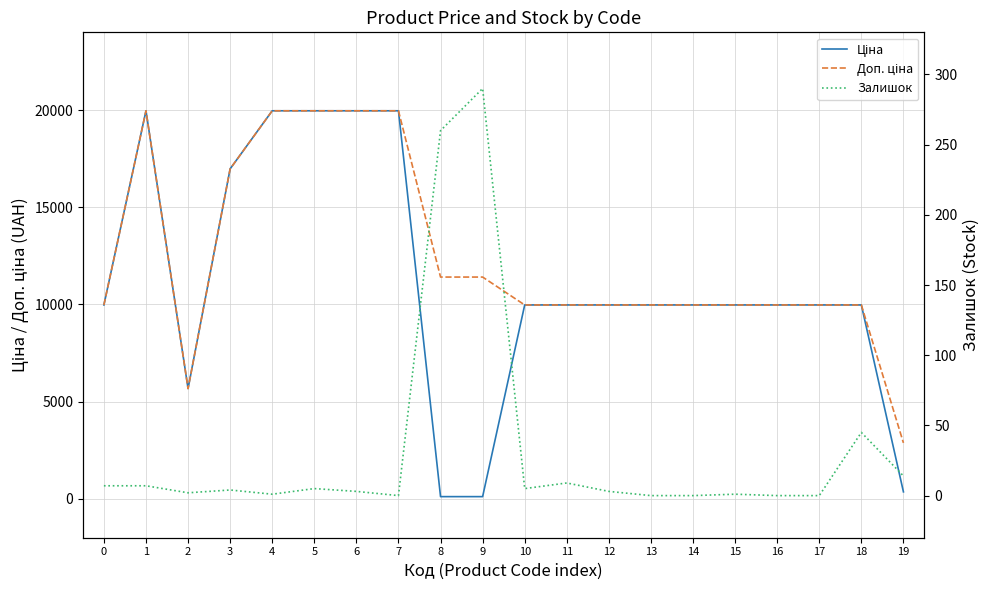

What is the average value of the Залишок series?

32.8